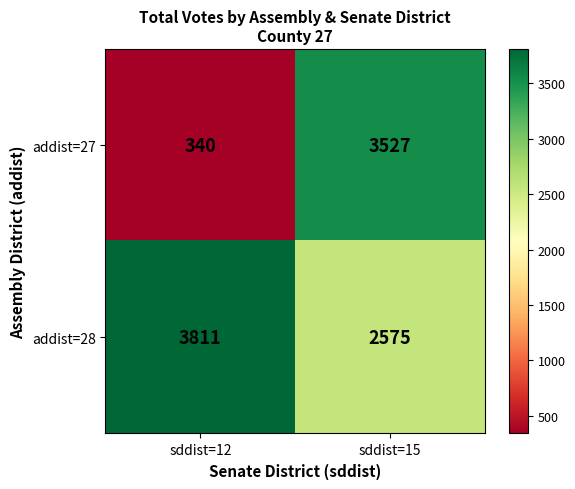

How many distinct data groups are displayed?

2